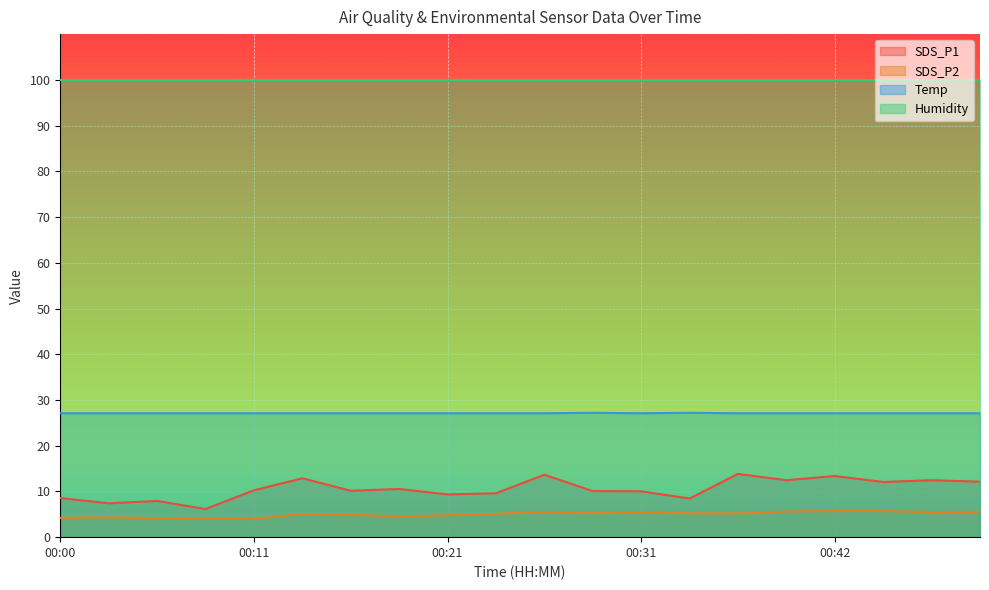

What is the lowest value of the Temp series?

27.1